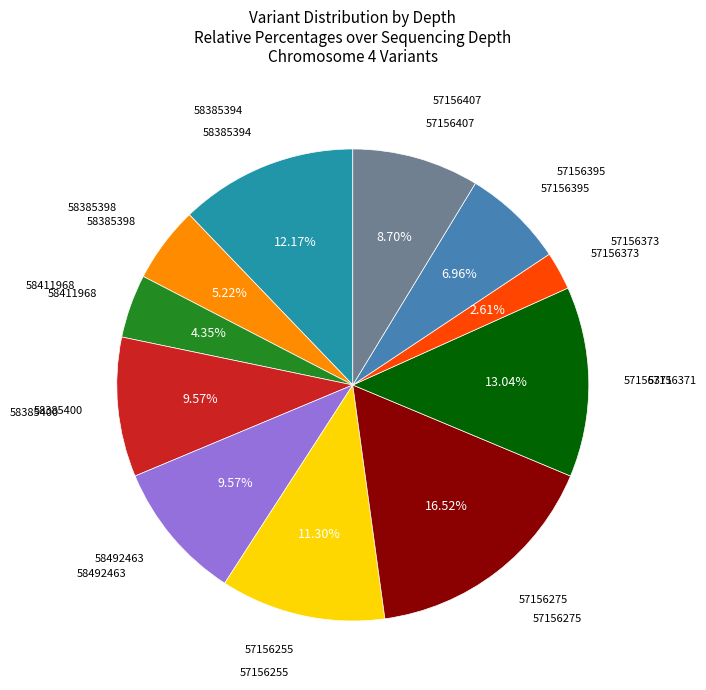

Is there any slice that represents more than half of the pie?

No